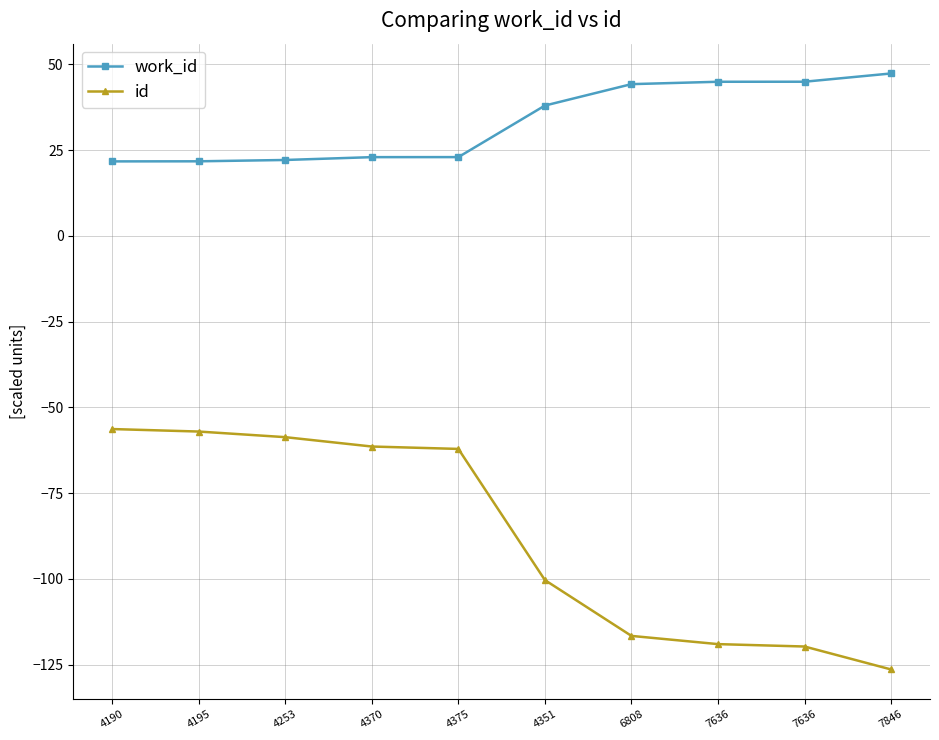

What is the label of the 3rd point from the right?

7636